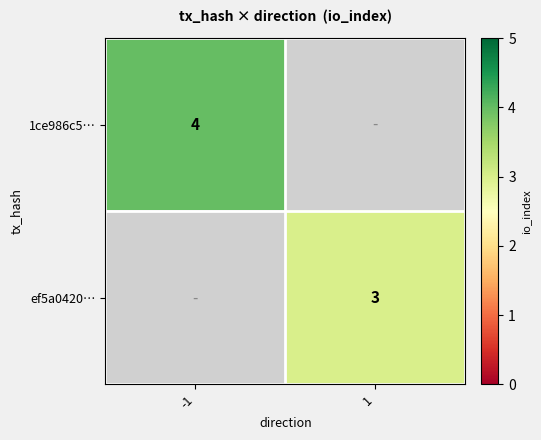

Is it true that ef5a0420… equals 3 at 1?

True